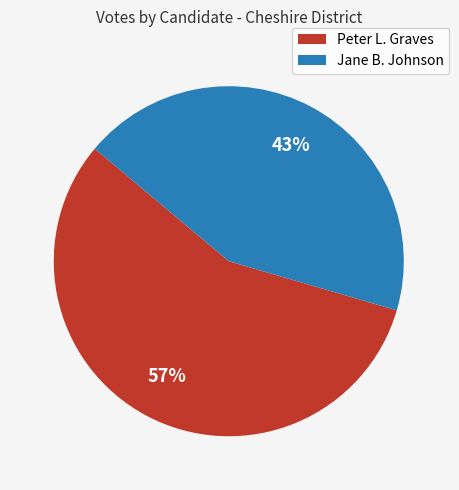

To the nearest percent, what portion does Jane B. Johnson represent?

43%